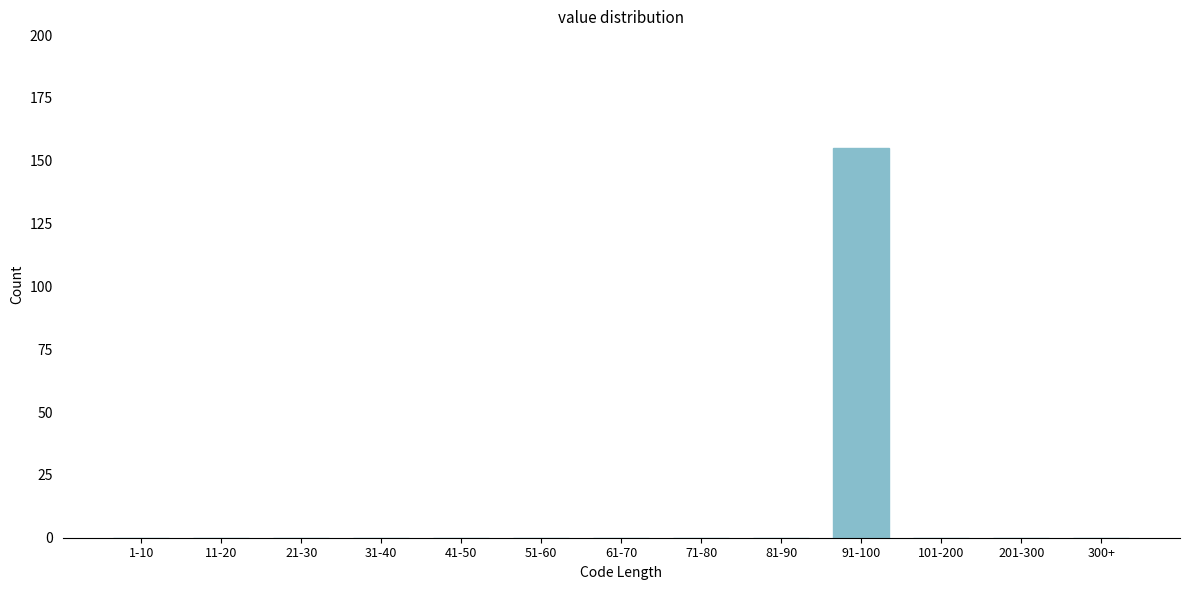

Reading left to right, extract all data points from this chart.

1-10=0	11-20=0	21-30=0	31-40=0	41-50=0	51-60=0	61-70=0	71-80=0	81-90=0	91-100=155	101-200=0	201-300=0	300+=0